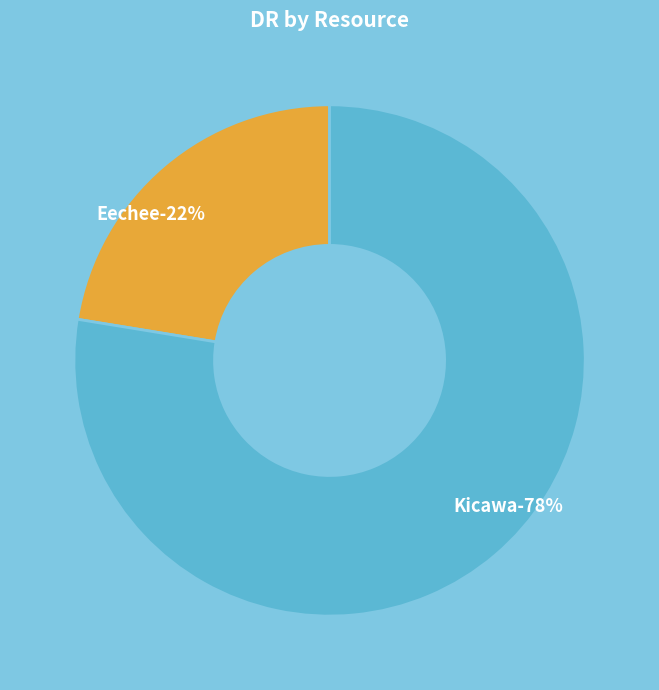

Which slice represents more than half of the pie?

Kicawa